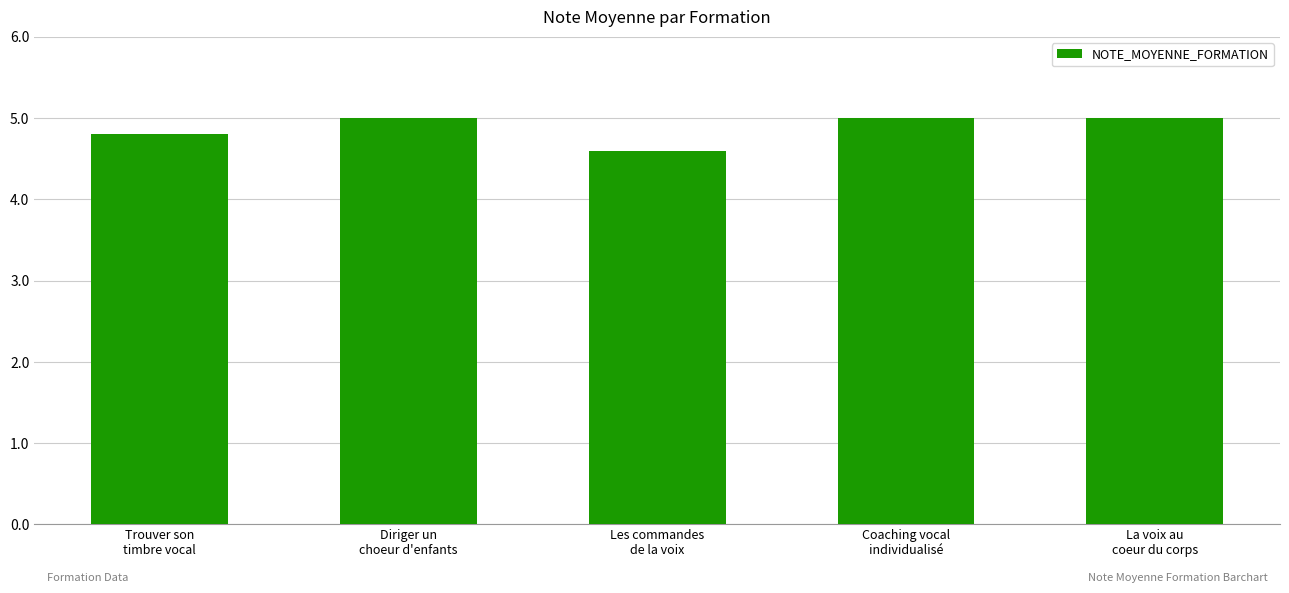

What is the value of the 1st bar from the left?

4.8